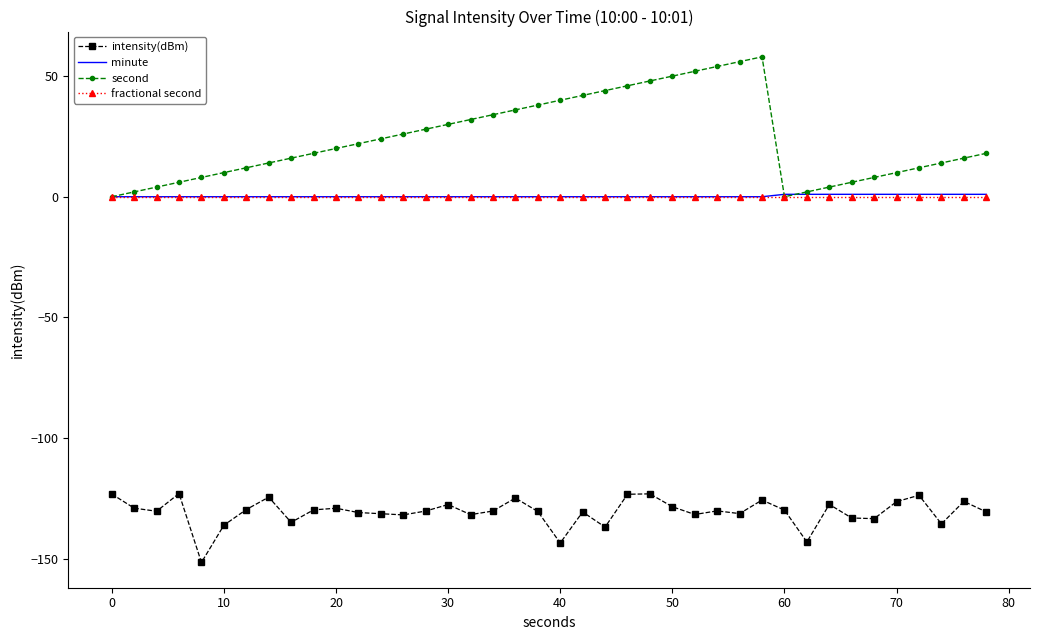

Which series has the largest range (max minus min)?

second